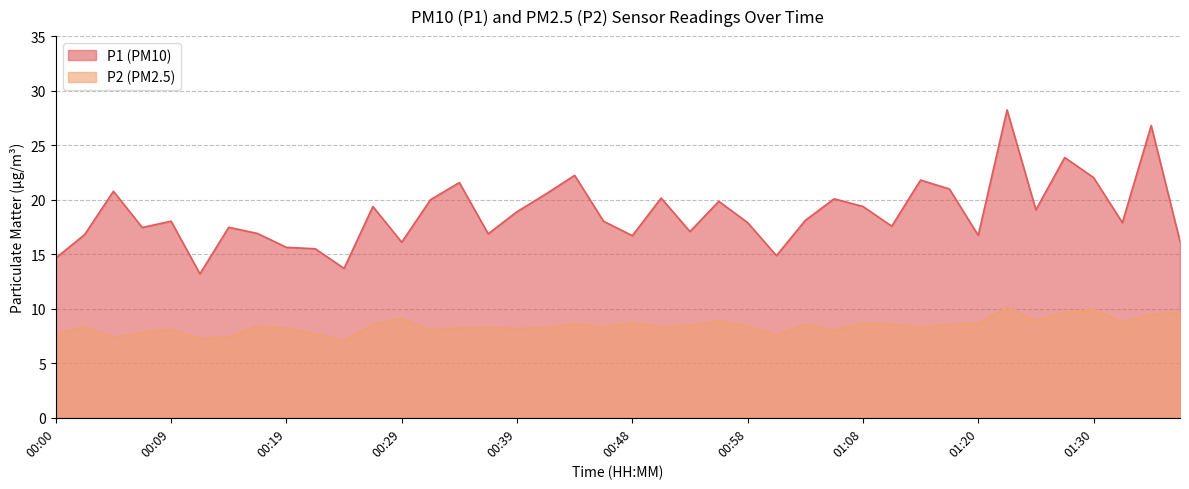

Count the number of categories in the chart.

40